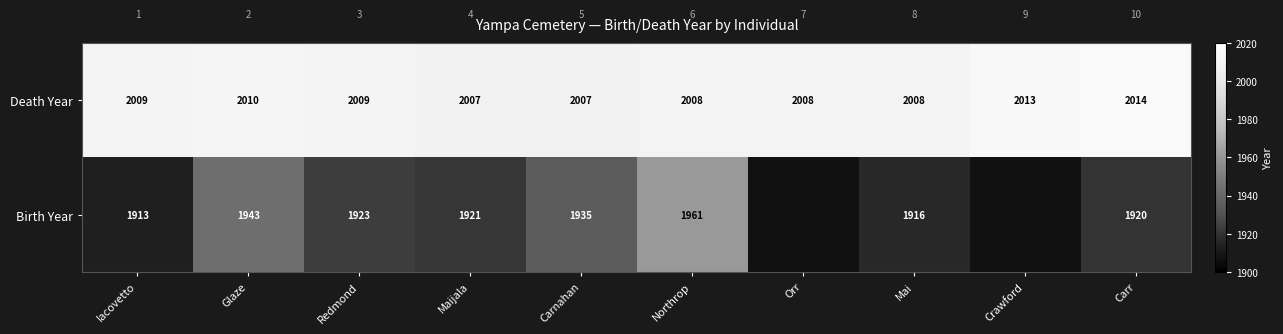

The Death Year series shows 895 at Mai. True or false?

False